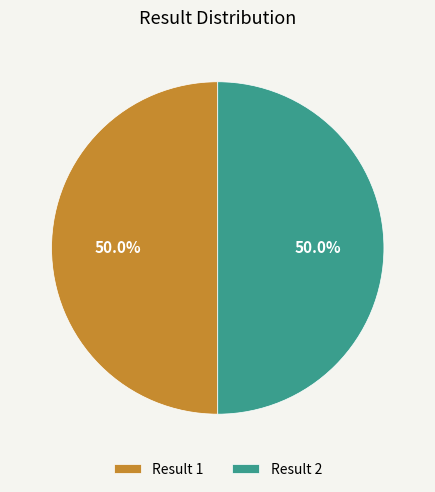

Combined, what portion of the pie is Result 2 and Result 1?

100.0%